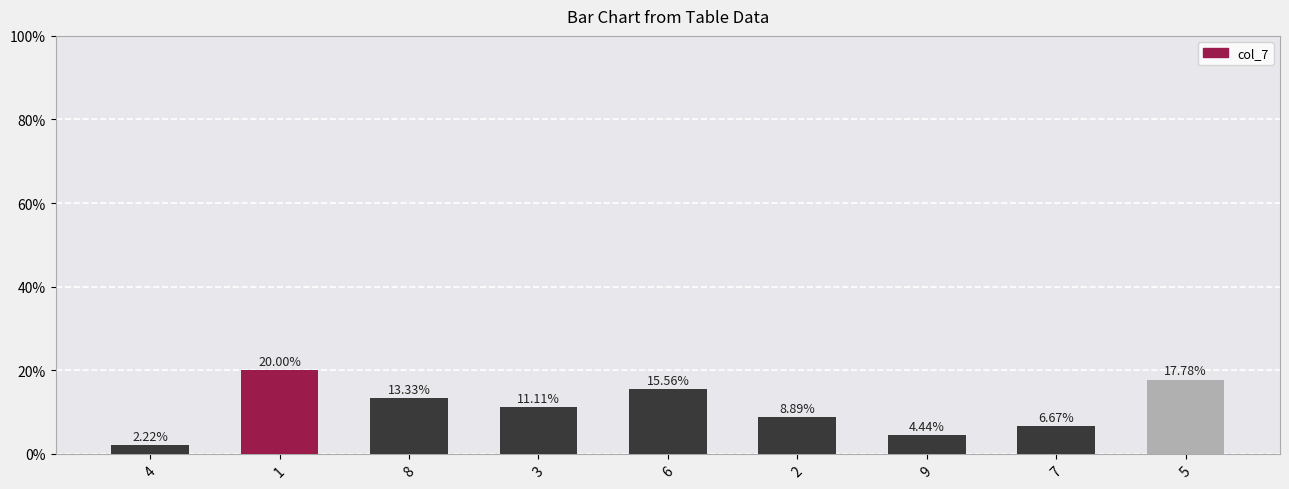

What is the sum of the values at 3 and 9?

15.6